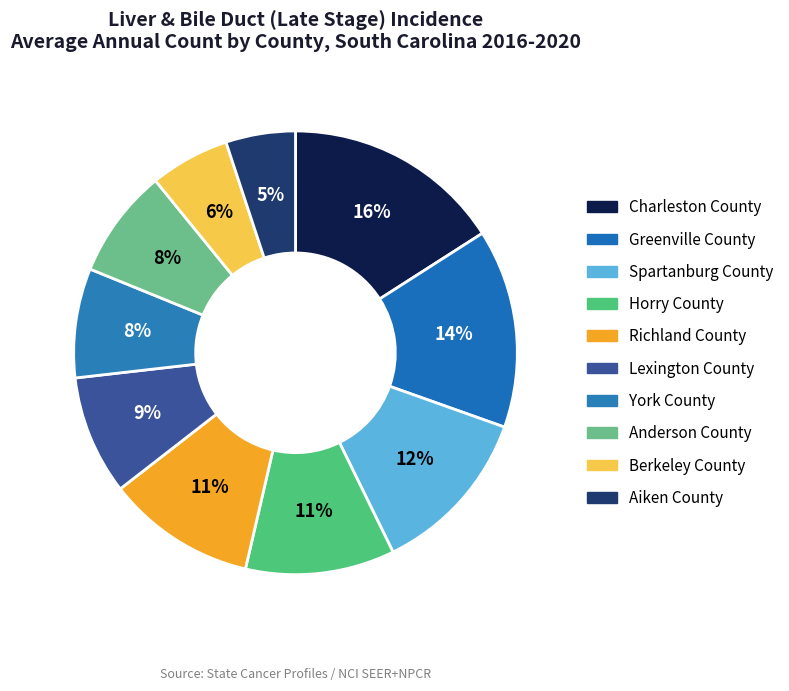

Is it true that York County is 8% of the pie?

True